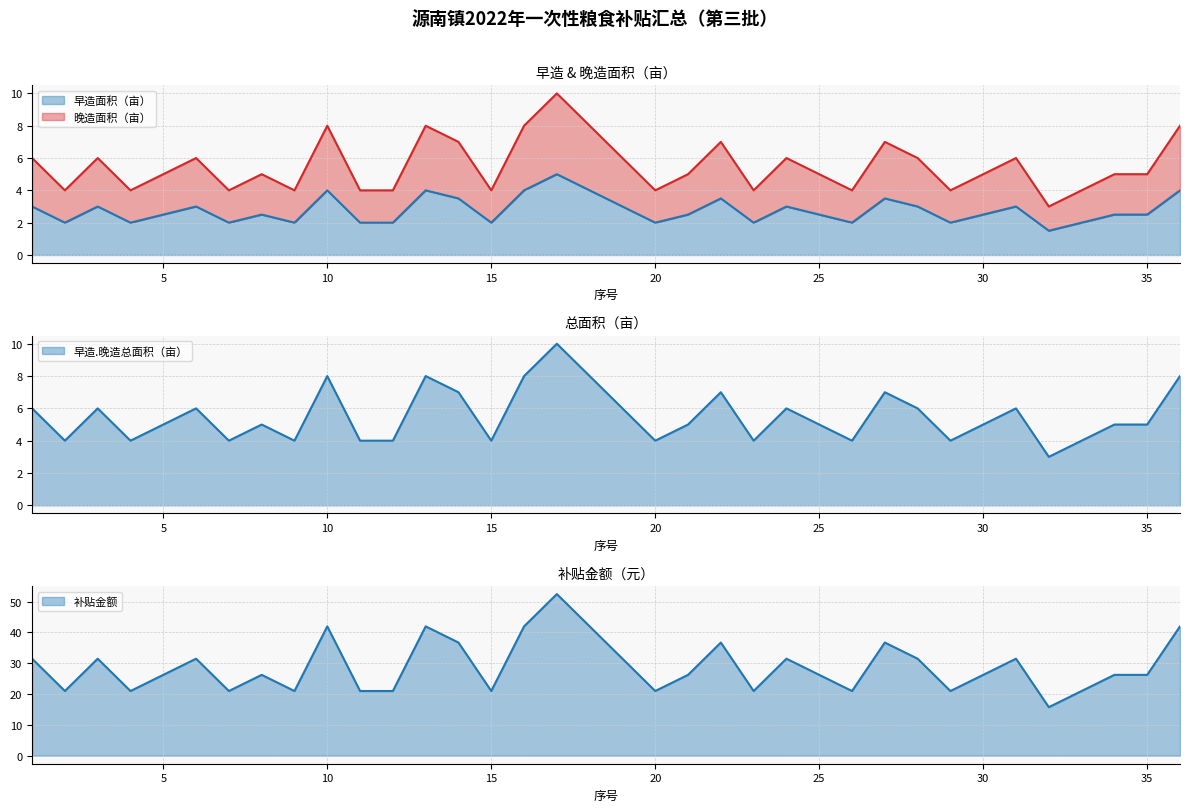

Reading right to left, what are all the values shown in this chart?

早造面积（亩）: 4.0	2.5	2.5	2.0	1.5	3.0	2.5	2.0	3.0	3.5	2.0	2.5	3.0	2.0	3.5	2.5	2.0	3.0	4.0	5.0	4.0	2.0	3.5	4.0	2.0	2.0	4.0	2.0	2.5	2.0	3.0	2.5	2.0	3.0	2.0	3.0
晚造面积（亩）: 8.0	5.0	5.0	4.0	3.0	6.0	5.0	4.0	6.0	7.0	4.0	5.0	6.0	4.0	7.0	5.0	4.0	6.0	8.0	10.0	8.0	4.0	7.0	8.0	4.0	4.0	8.0	4.0	5.0	4.0	6.0	5.0	4.0	6.0	4.0	6.0
早造.晚造总面积（亩）: 8.0	5.0	5.0	4.0	3.0	6.0	5.0	4.0	6.0	7.0	4.0	5.0	6.0	4.0	7.0	5.0	4.0	6.0	8.0	10.0	8.0	4.0	7.0	8.0	4.0	4.0	8.0	4.0	5.0	4.0	6.0	5.0	4.0	6.0	4.0	6.0
补贴金额: 41.9	26.2	26.2	21.0	15.7	31.5	26.2	21.0	31.5	36.7	21.0	26.2	31.5	21.0	36.7	26.2	21.0	31.5	41.9	52.4	41.9	21.0	36.7	41.9	21.0	21.0	41.9	21.0	26.2	21.0	31.5	26.2	21.0	31.5	21.0	31.5